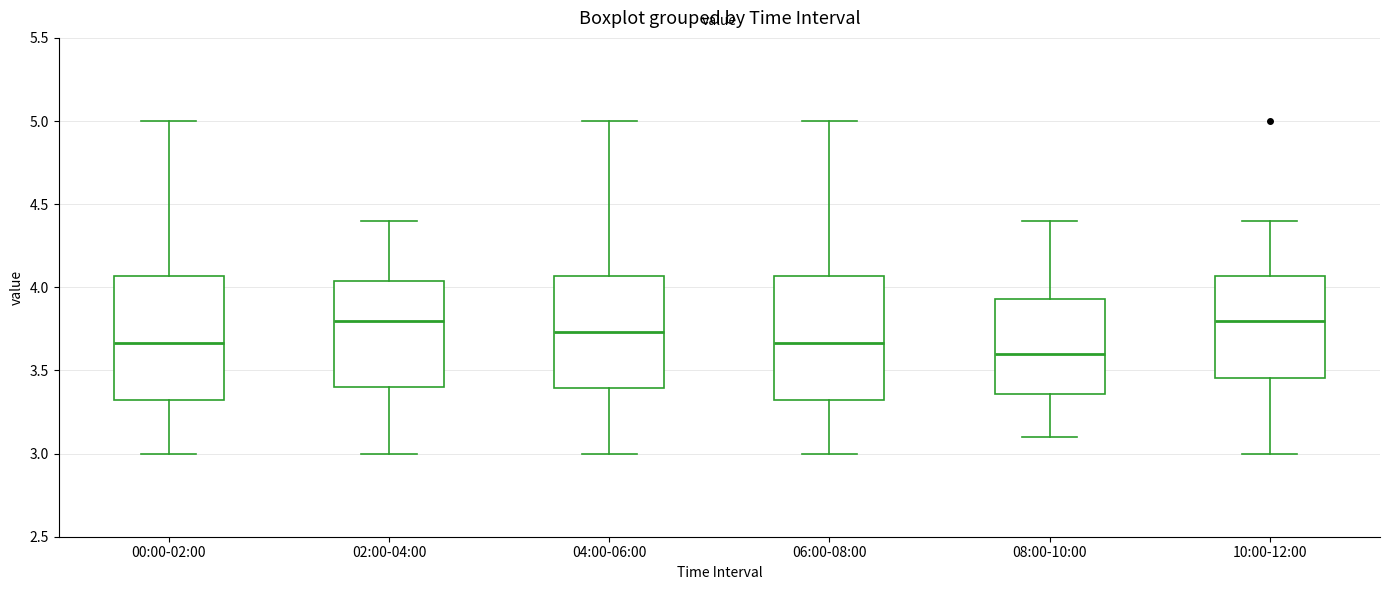

Where is the upper edge of the box for 04:00-06:00 on the y-axis? The values are not printed on the chart, so give them approximately, as read against the axis.

4.05